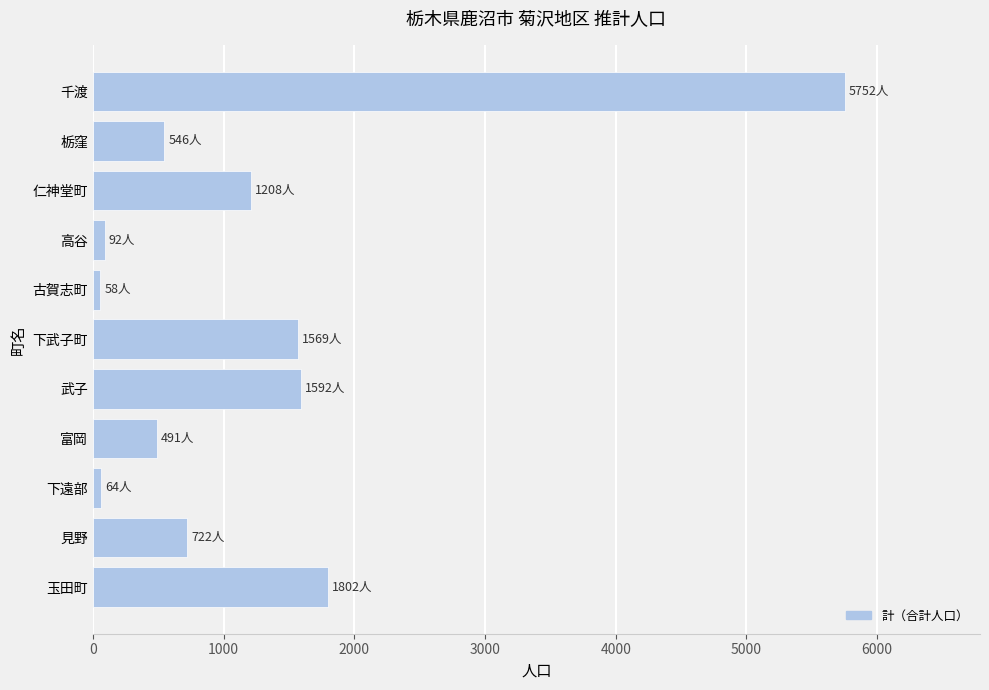

Is it true that the value at 仁神堂町 is 300?

False